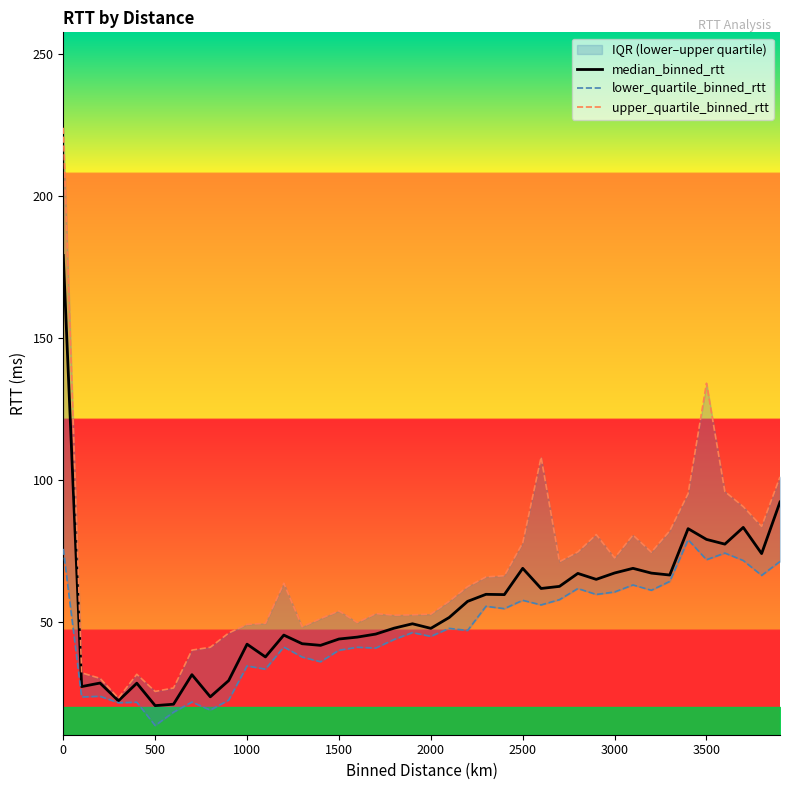

Which series has the widest spread of values?

upper_quartile_binned_rtt